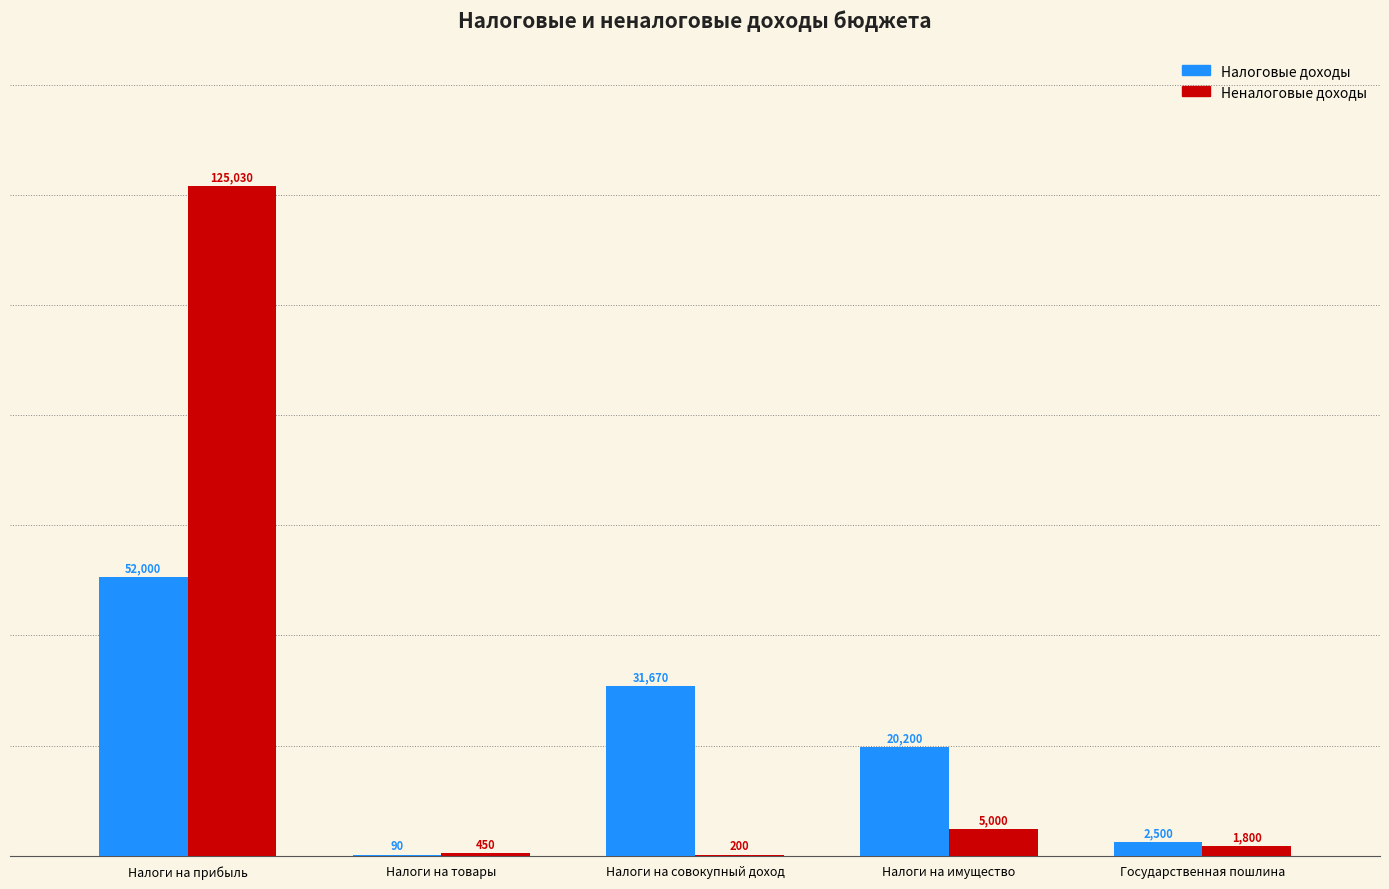

Which series changed the most between Налоги на товары and Налоги на имущество?

Налоговые доходы